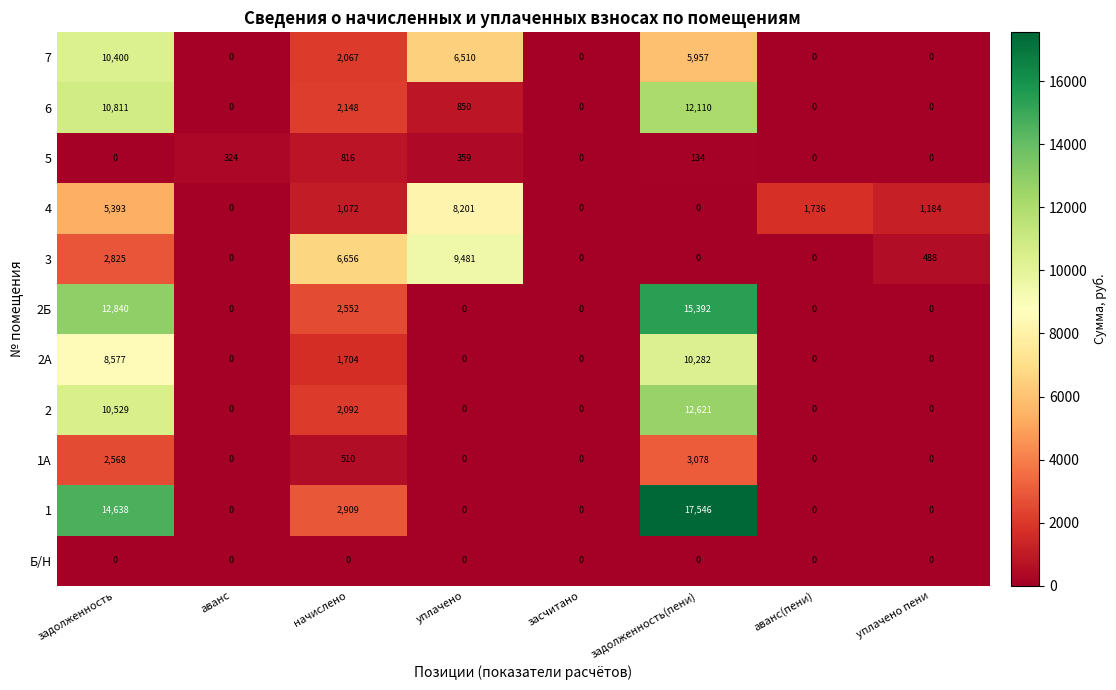

Rank the series by their maximum value, from lowest to highest.

Б/Н, 5, 1А, 4, 3, 2А, 7, 6, 2, 2Б, 1